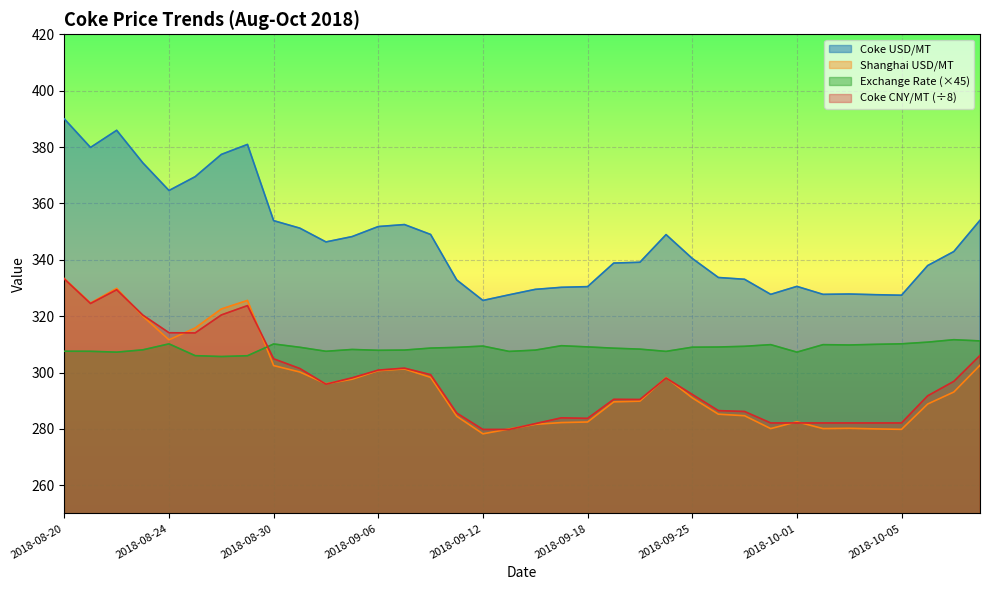

What is the label of the 26th point from the left?

2018-09-26